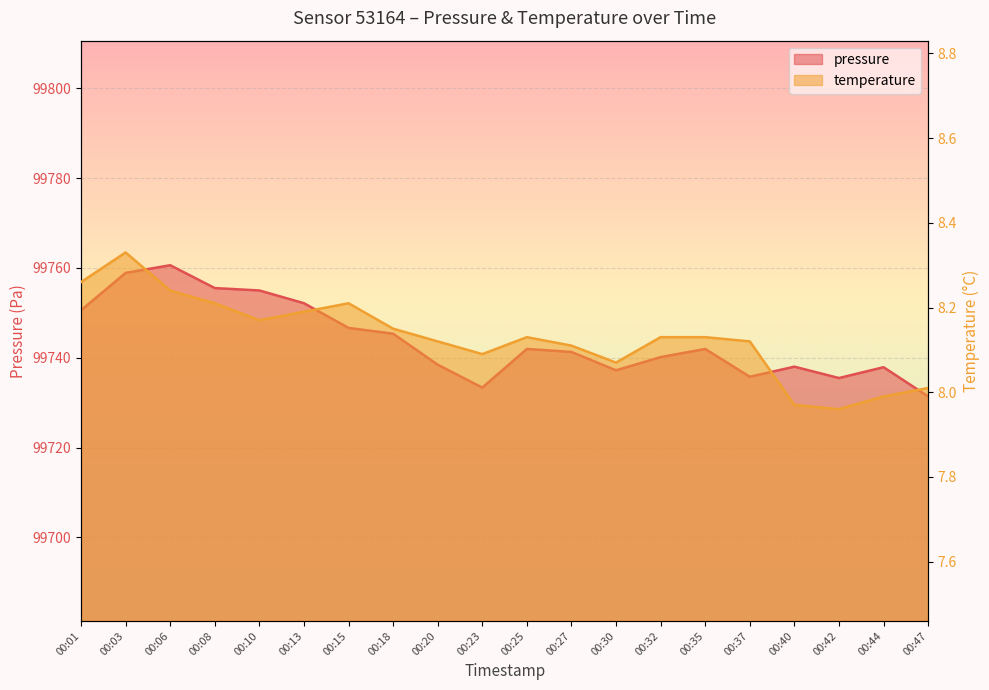

What are all the series names shown in the legend?

pressure, temperature